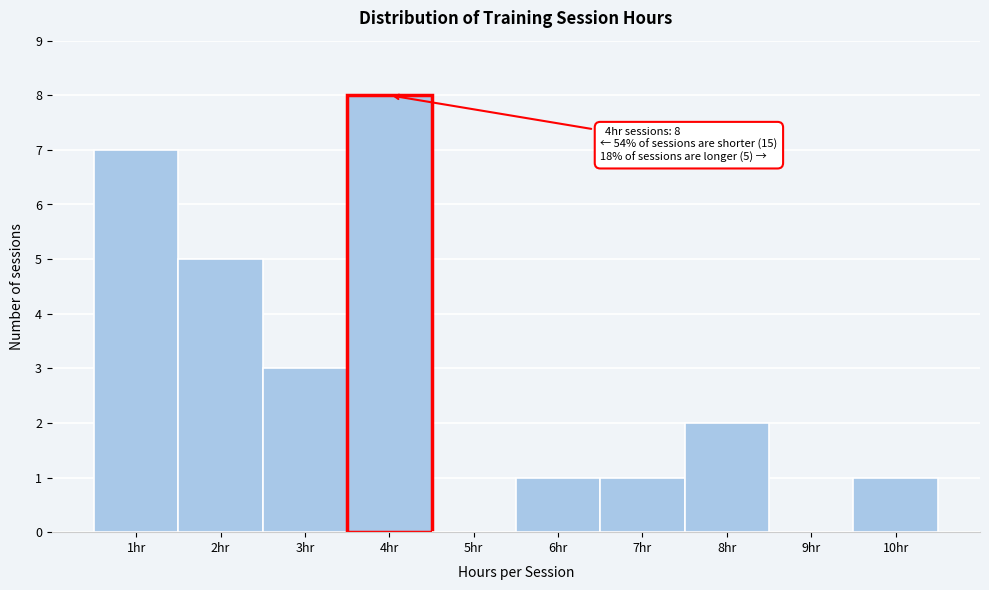

Which range on the x-axis has the tallest bar?

3.5 to 4.5